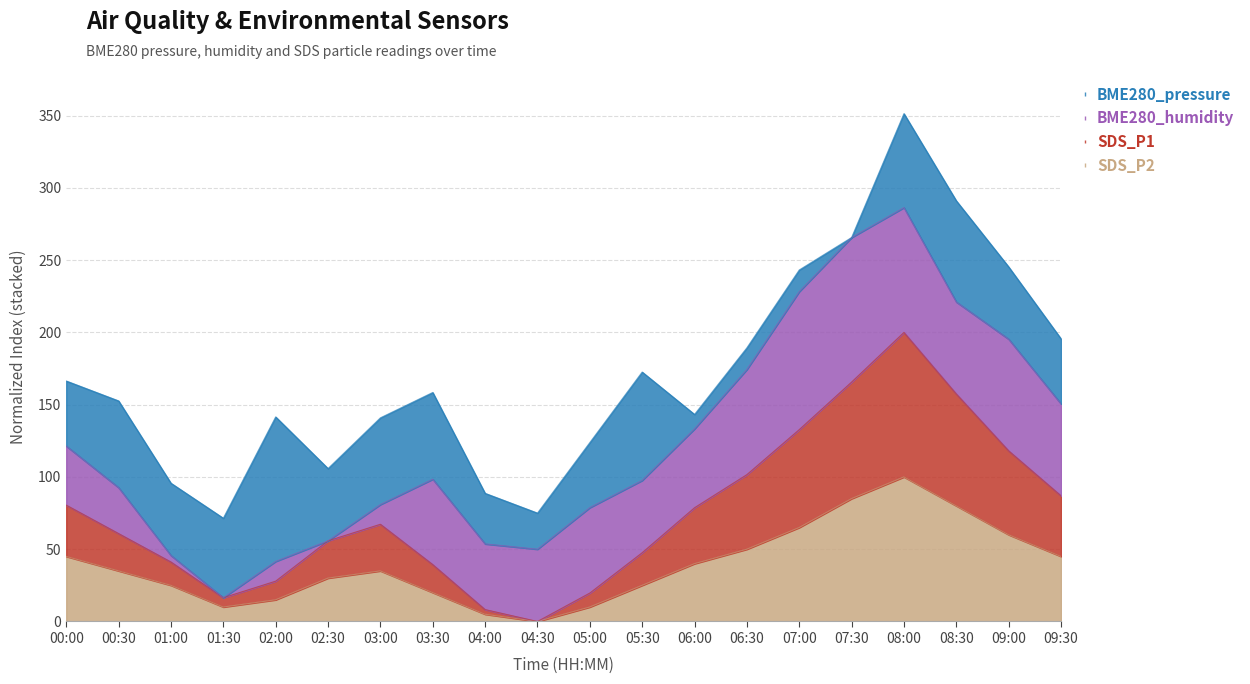

At which label is SDS_P2 closest to 50?

06:30